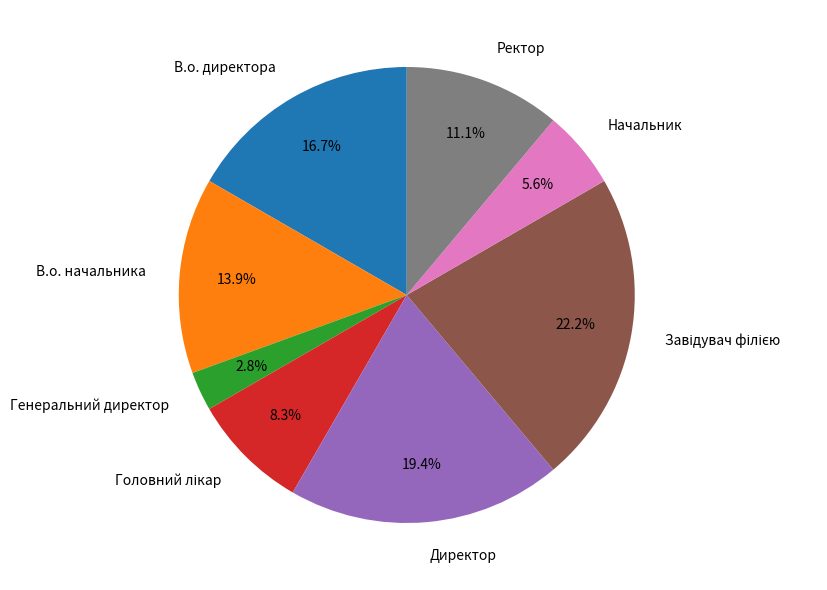

What is the total percentage of Начальник and Директор?

25.0%